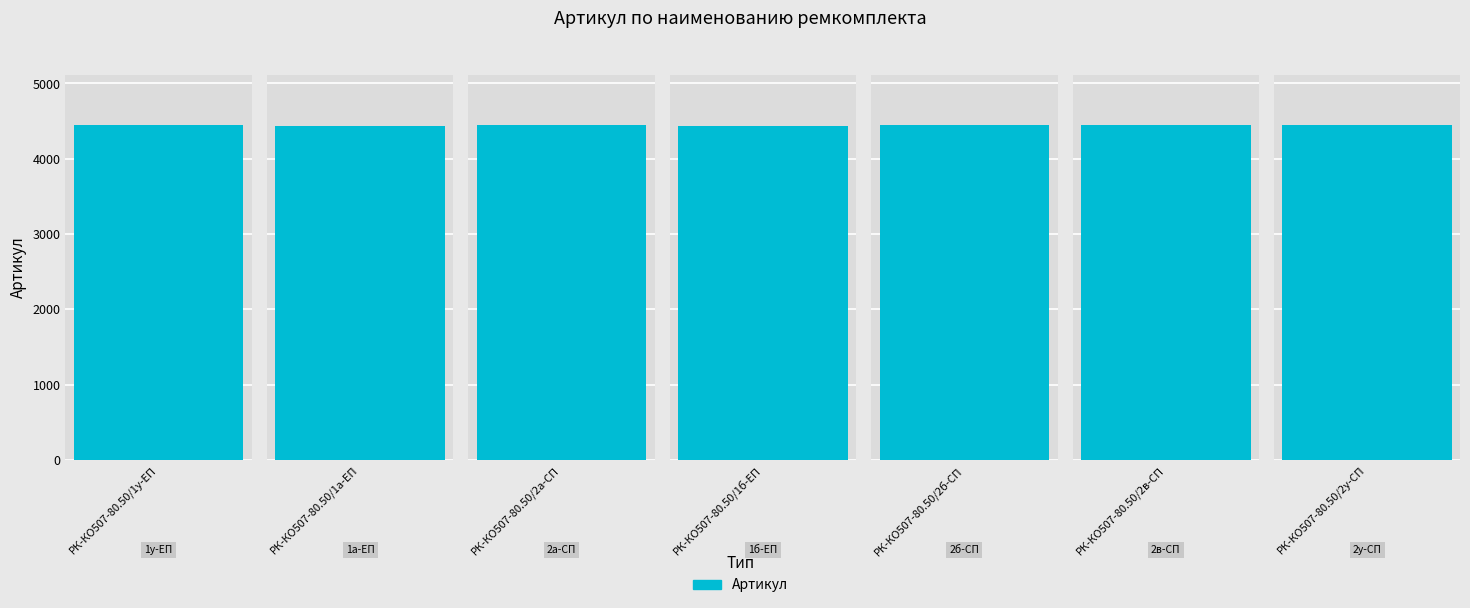

How many categories are shown in the chart?

7